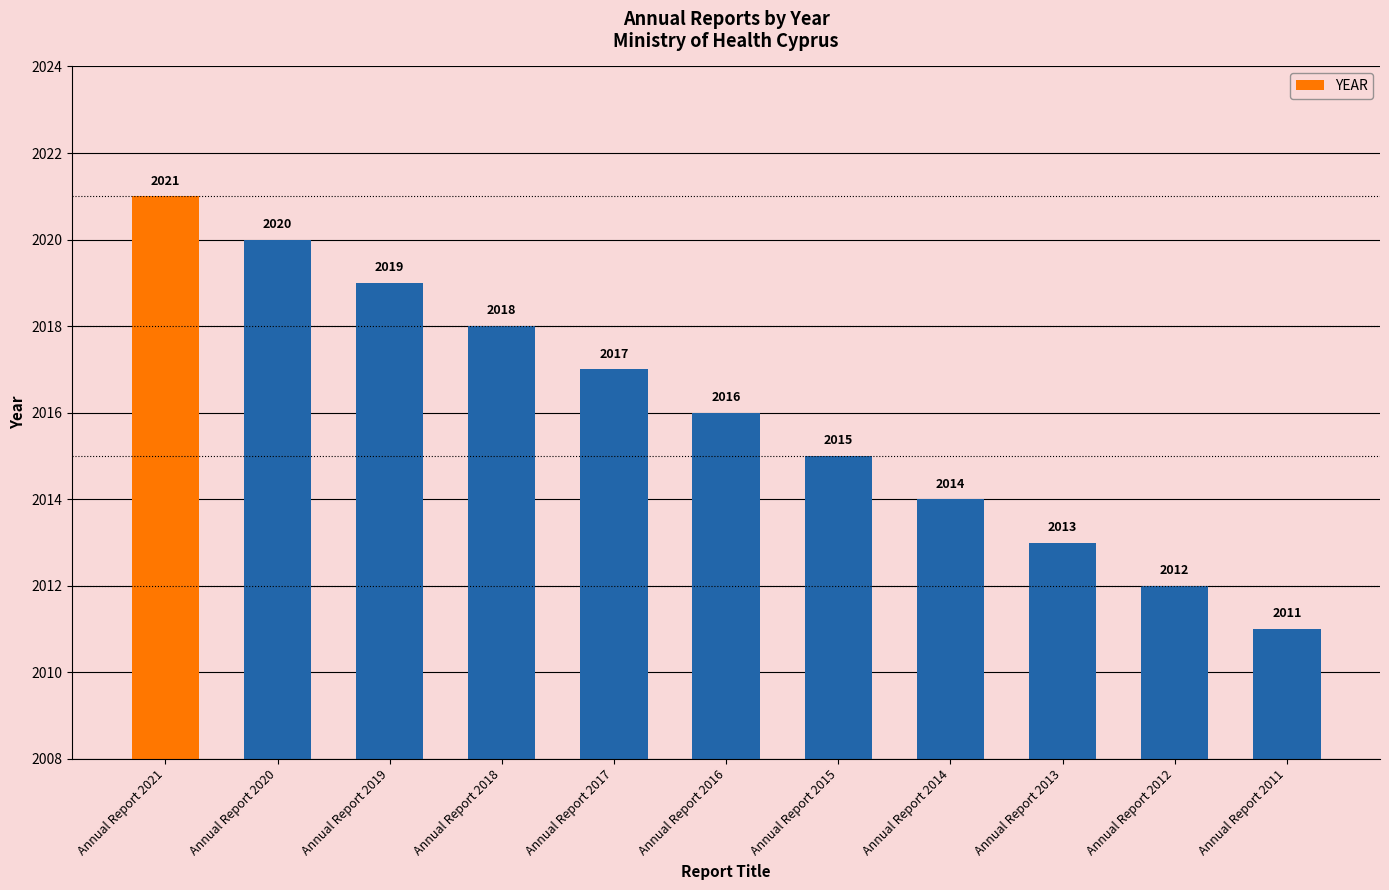

Reading left to right, list all the values displayed in this chart.

2021	2020	2019	2018	2017	2016	2015	2014	2013	2012	2011